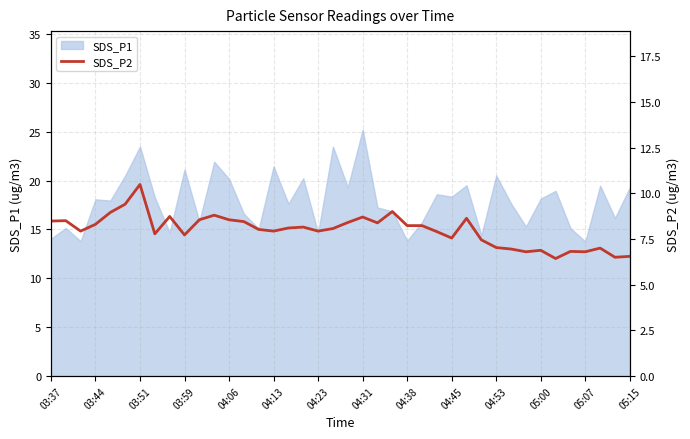

What is the highest value of the SDS_P1 series?

25.2